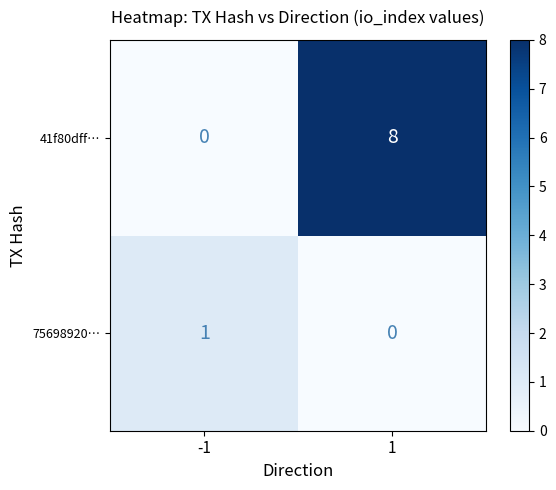

Rank the series by their average value, from highest to lowest.

41f80dff…, 75698920…